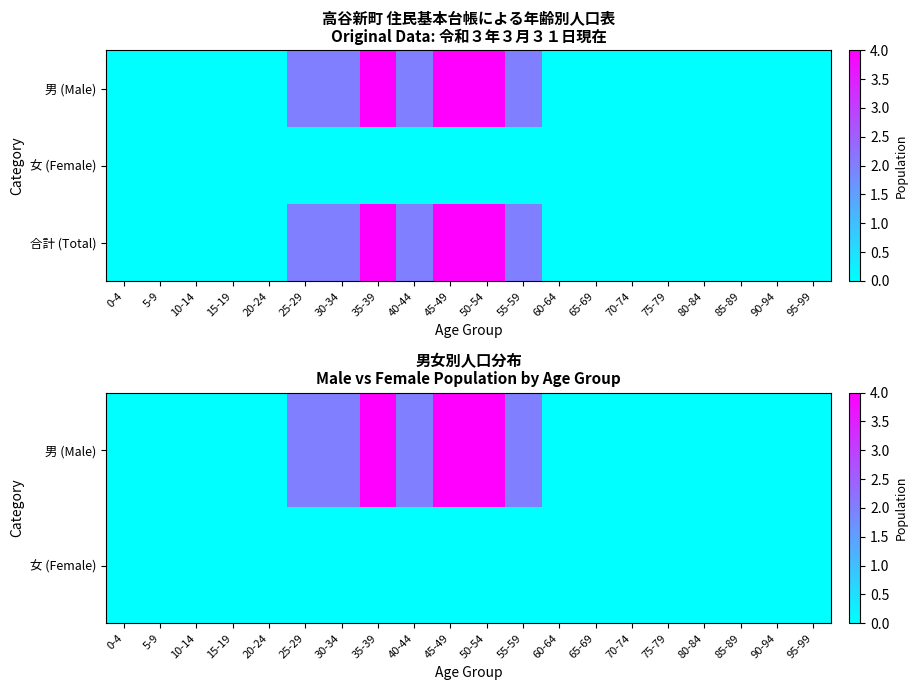

The 男 (Male) series shows -2 at 5-9. True or false?

False